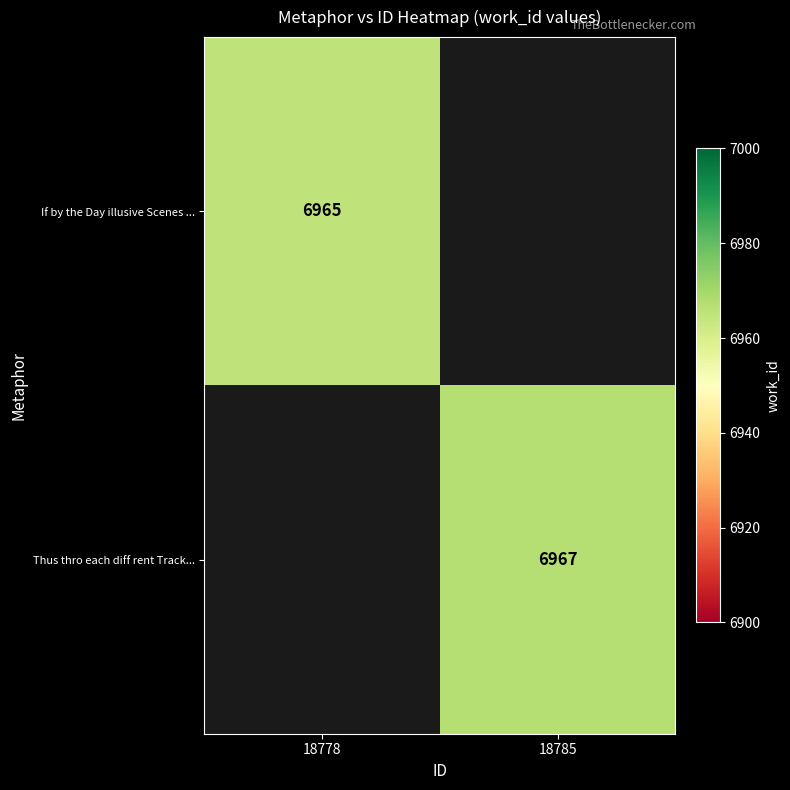

True or false: Thus thro each diff rent Track... has a value of 10940 at 18785.

False